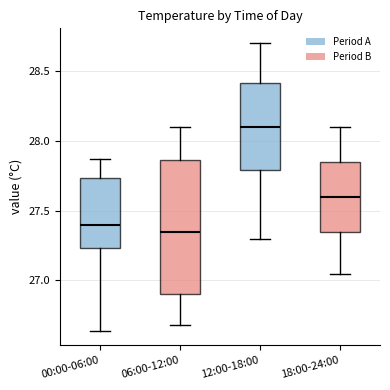

Where is the upper edge of the box for 00:00-06:00 on the y-axis? The values are not printed on the chart, so give them approximately, as read against the axis.

27.75